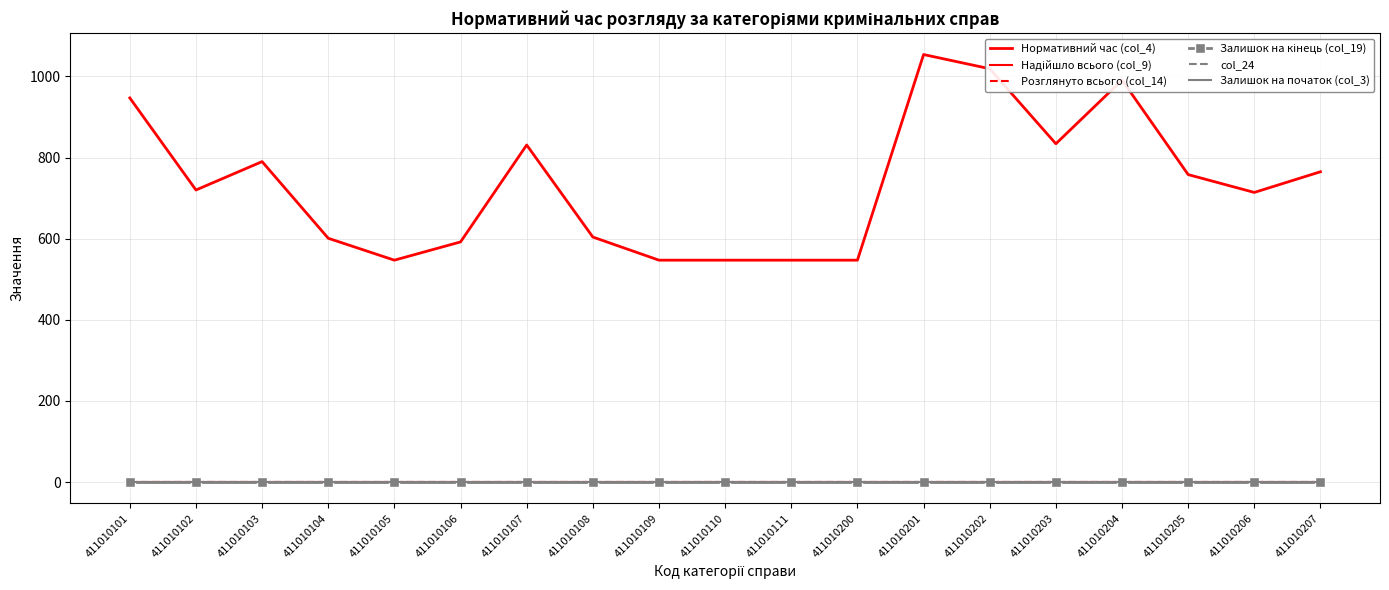

What is the approximate value of Нормативний час (col_4) at 411010205, to the nearest 50?

750